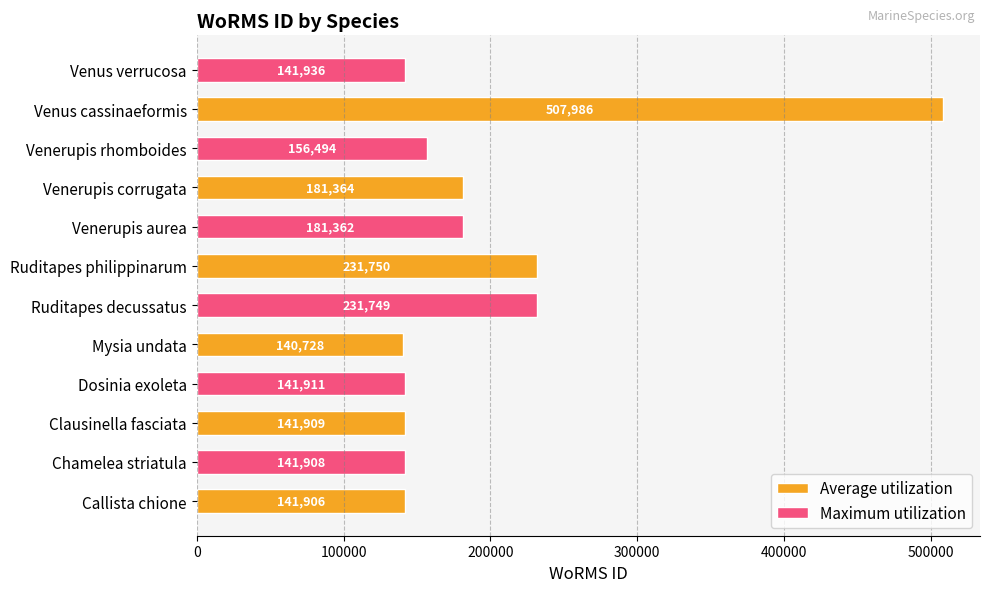

The value of Maximum utilization at Mysia undata is 320749. True or false?

False